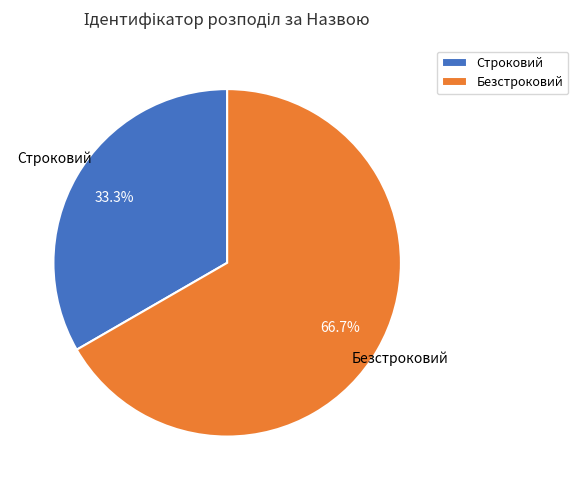

What portion of the pie excludes Строковий?

66.7%